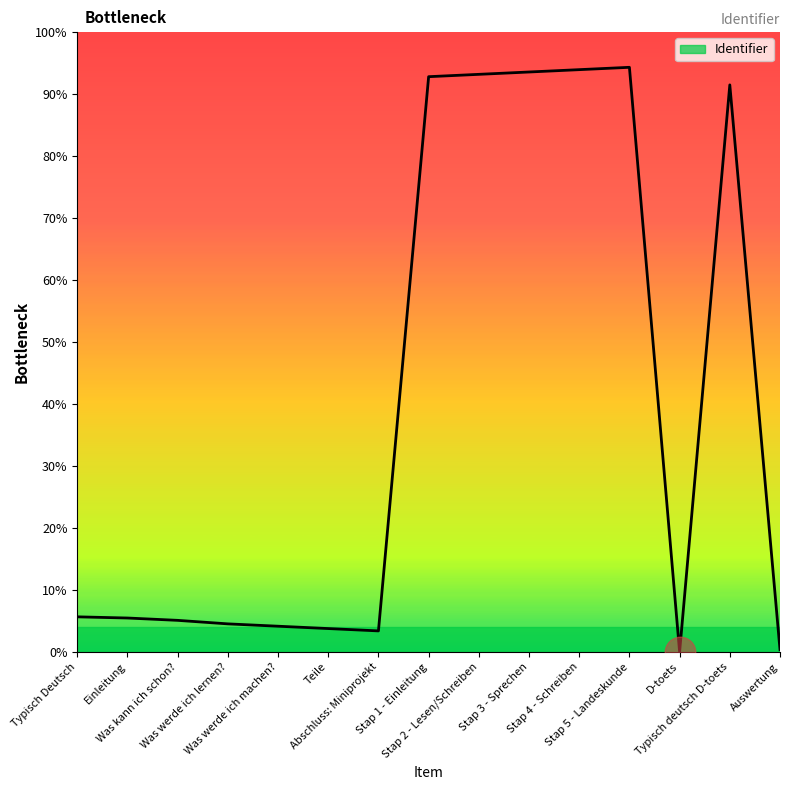

What position from the right is Was werde ich machen??

11